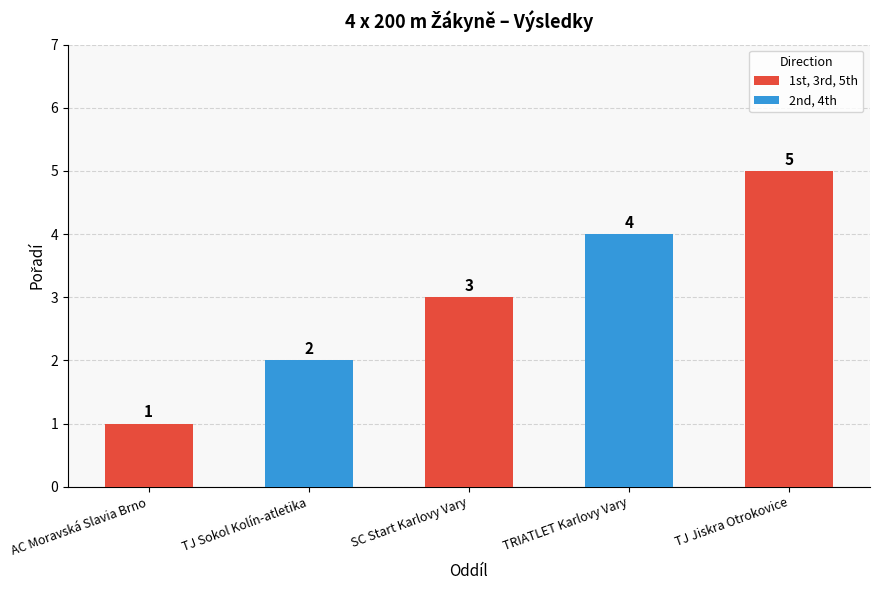

How many distinct data groups are displayed?

1